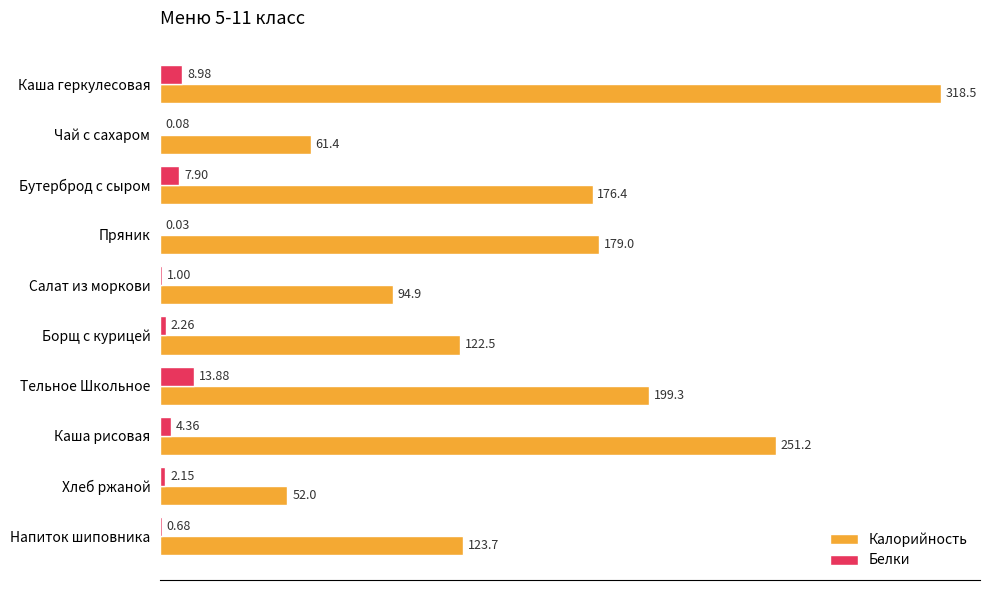

At which category is the sum across all series the highest?

Каша геркулесовая